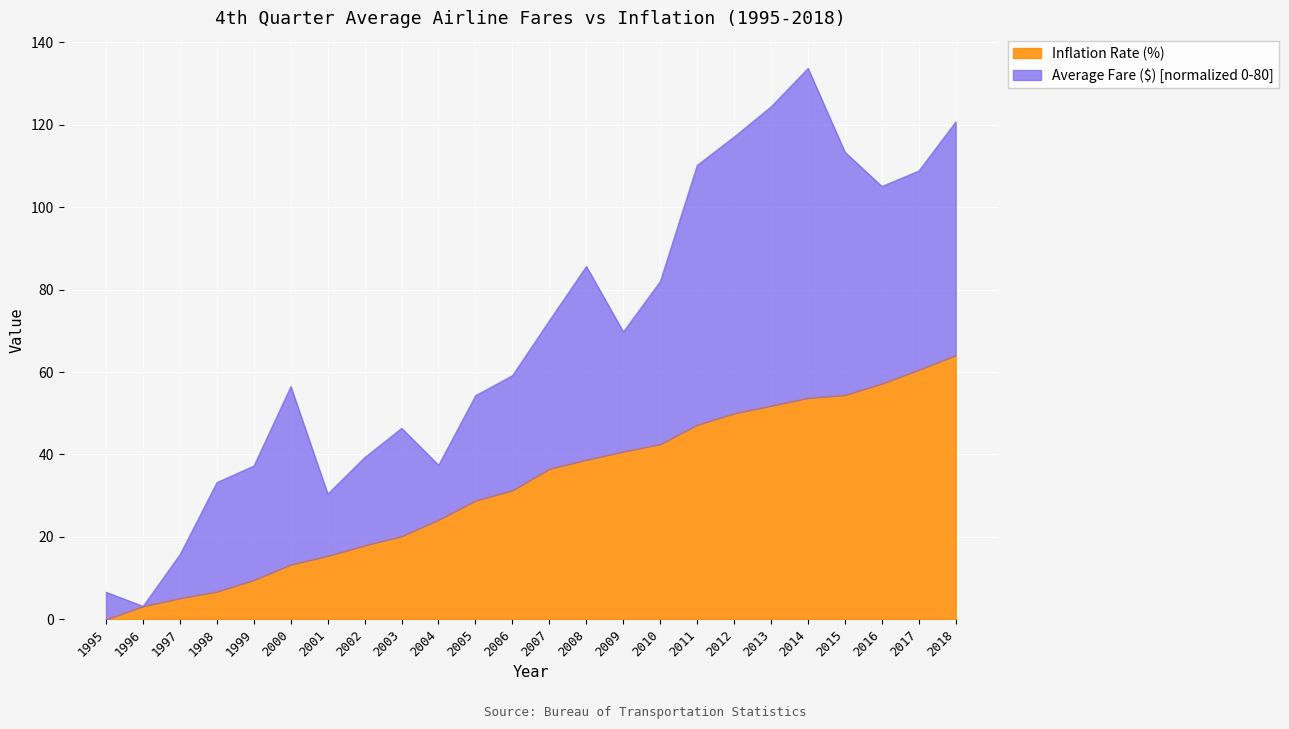

Between 2002 and 2003, which is larger?

2003